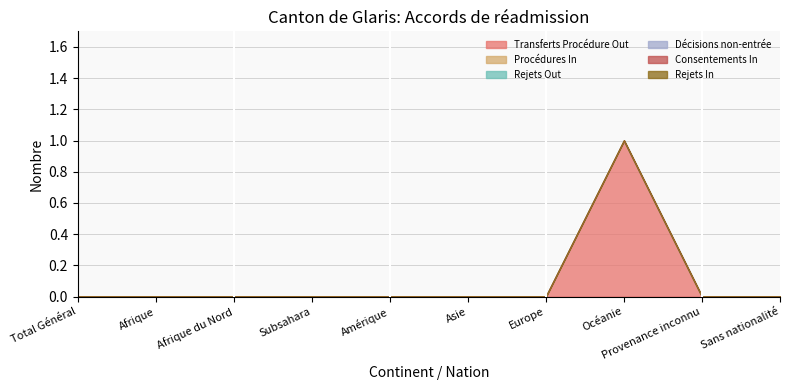

True or false: Rejets In and Consentements In cross at least once.

False